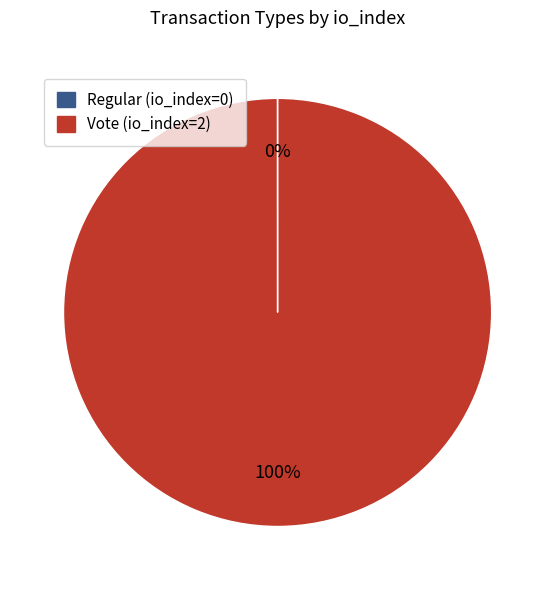

To the nearest percent, what is the difference between the largest and smallest slice percentages?

100%